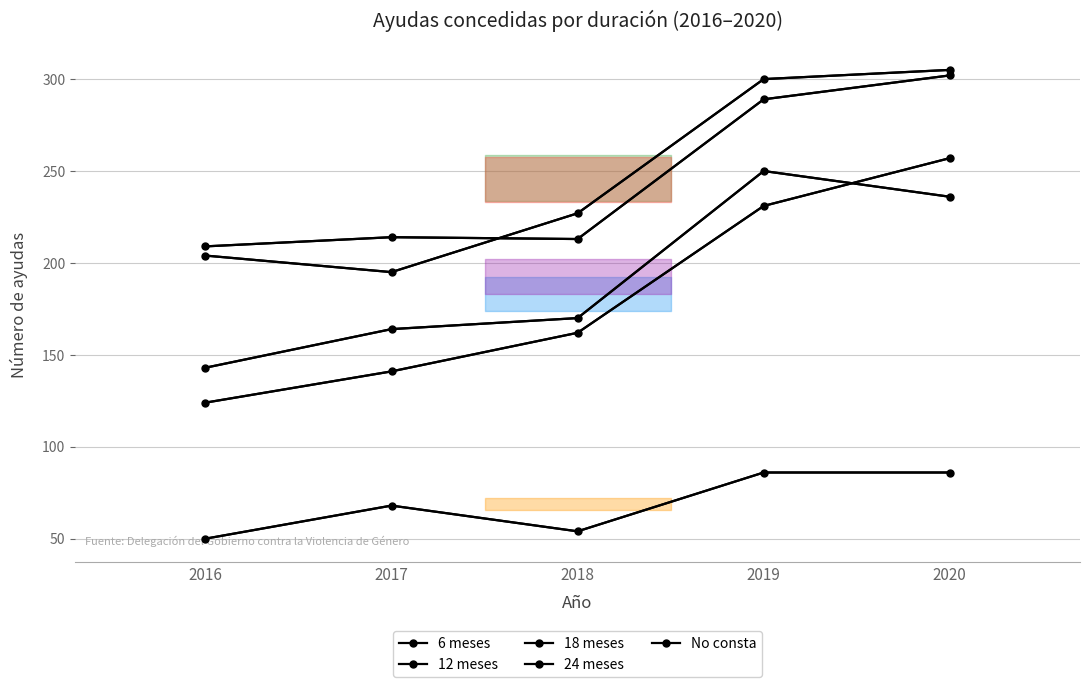

What is the average value of the 18 meses series?

245